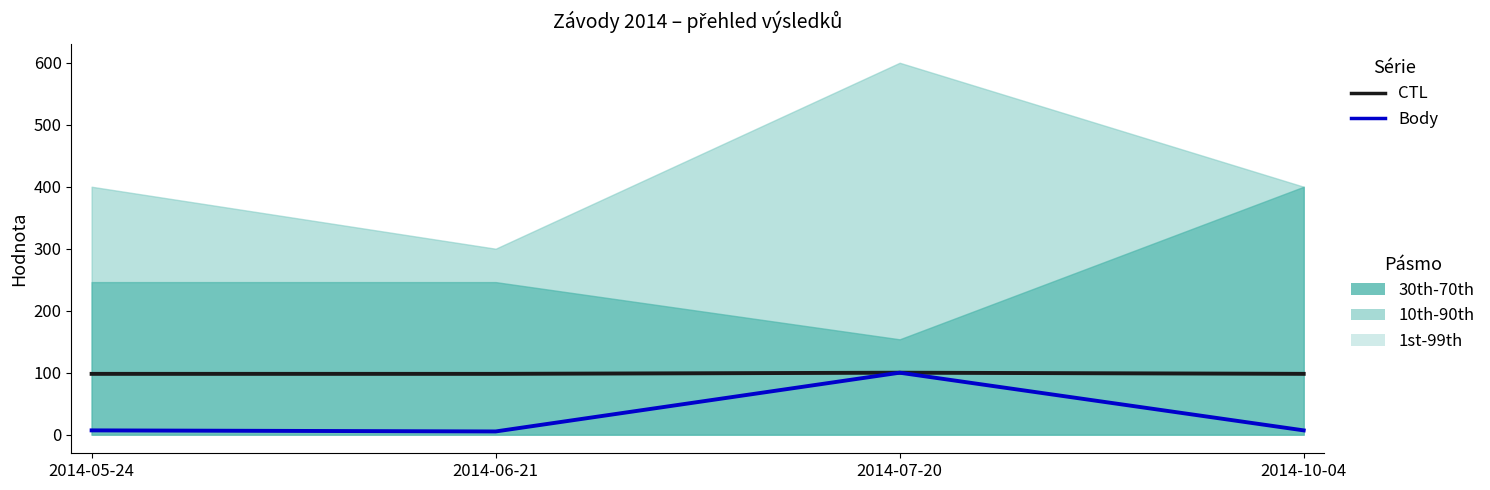

How many lines are shown in the chart?

2